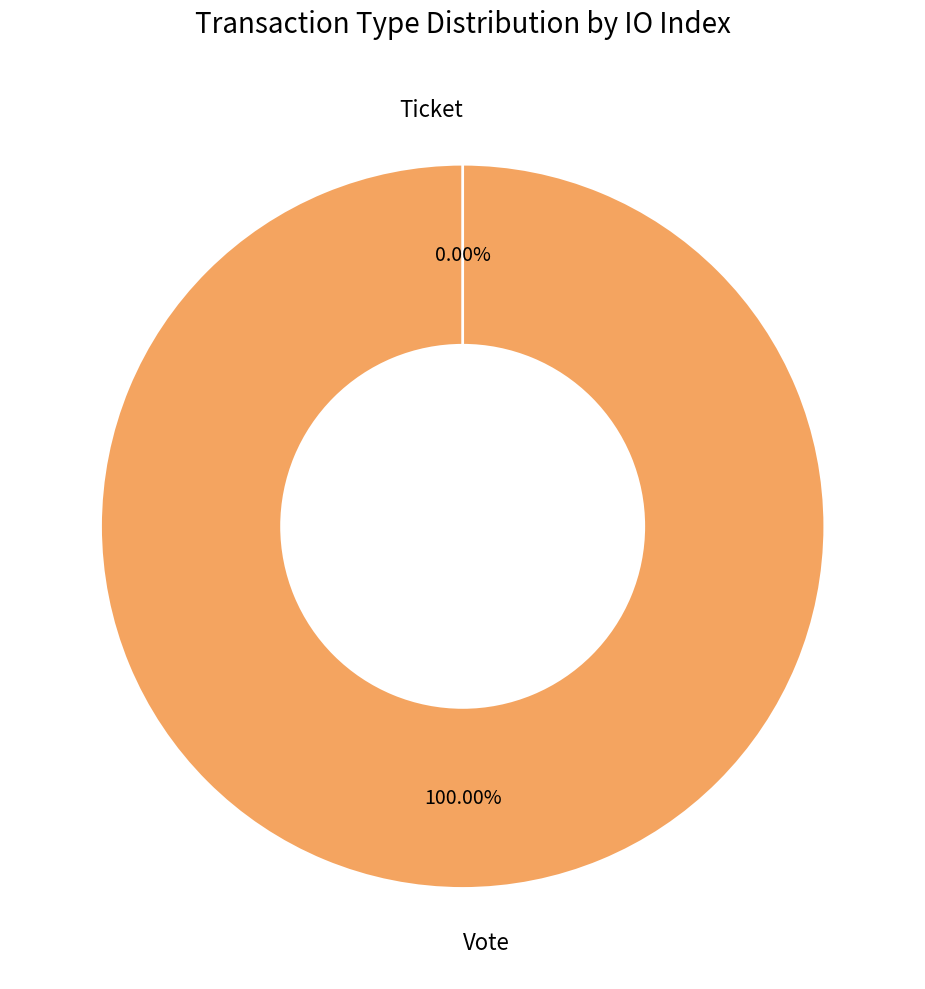

Is Ticket the majority of the pie?

No